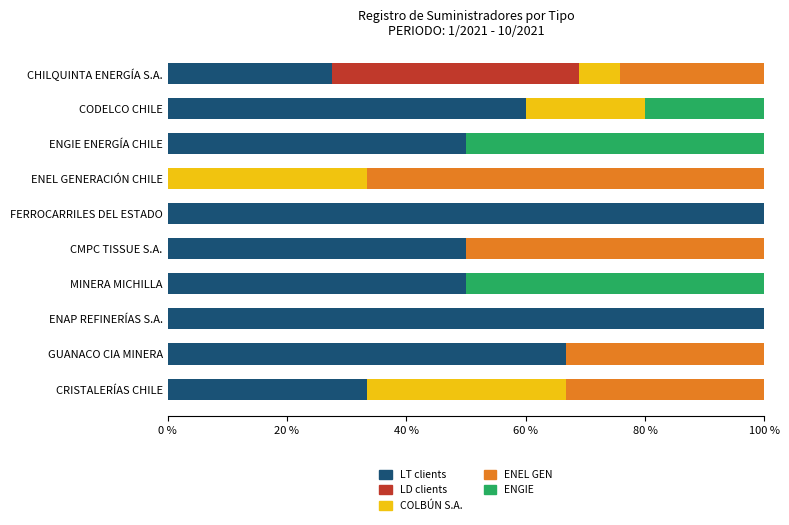

What is the sum of all LT clients values?

537.6